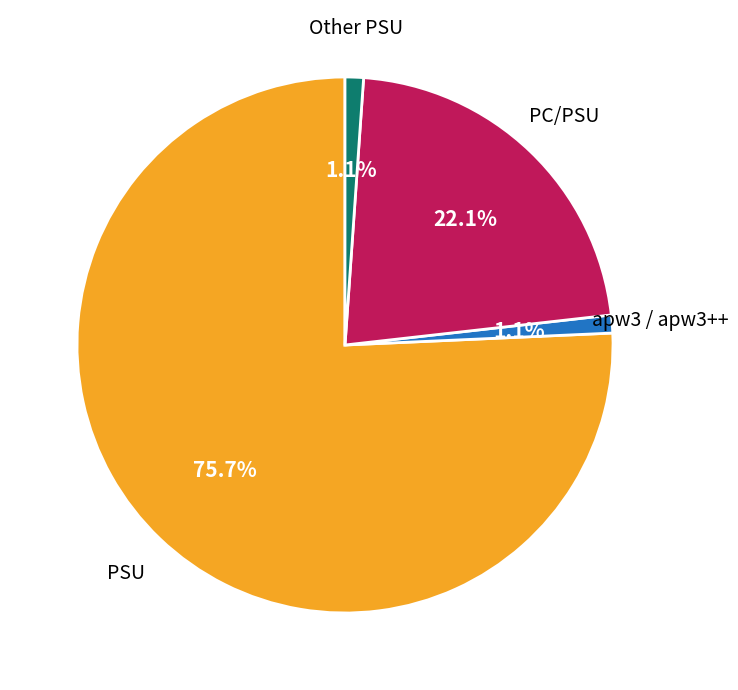

Does any single category account for the majority?

Yes